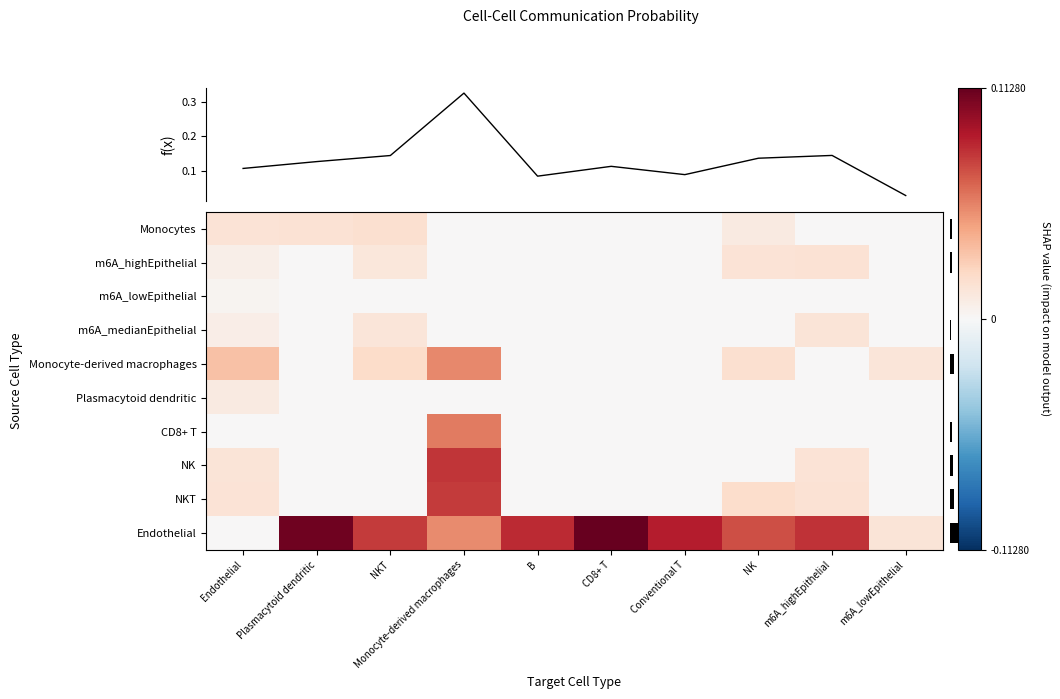

At how many categories does at least one series exceed 0?

10